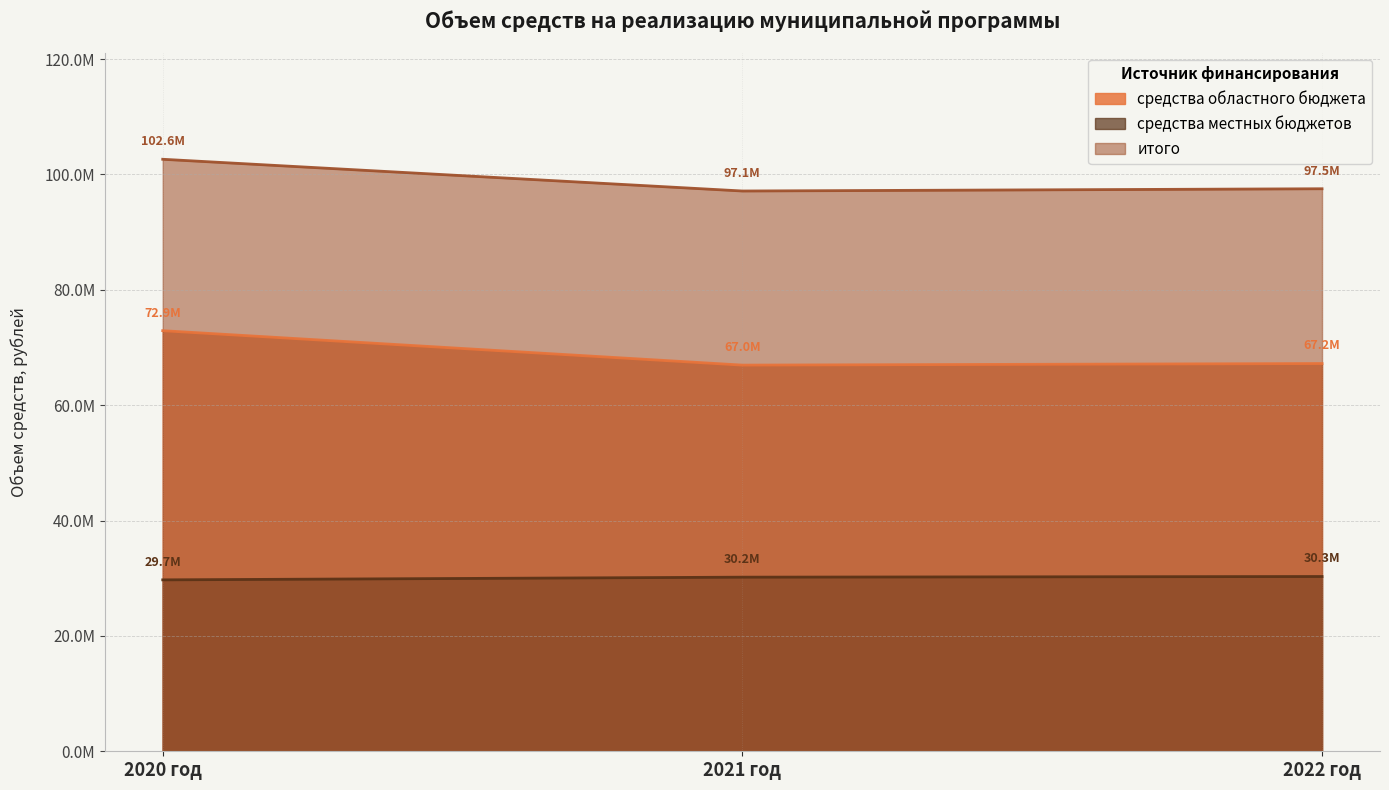

Is it true that средства местных бюджетов equals 17303749 at 2020 год?

False